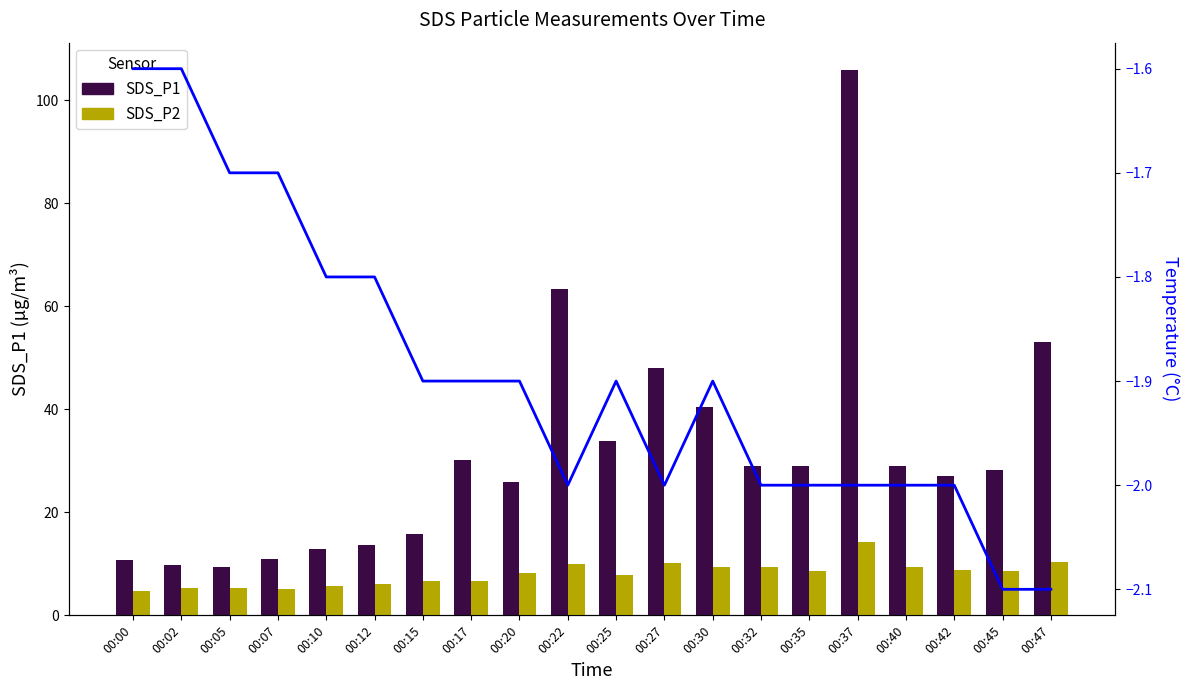

What is the greatest value displayed?

105.9